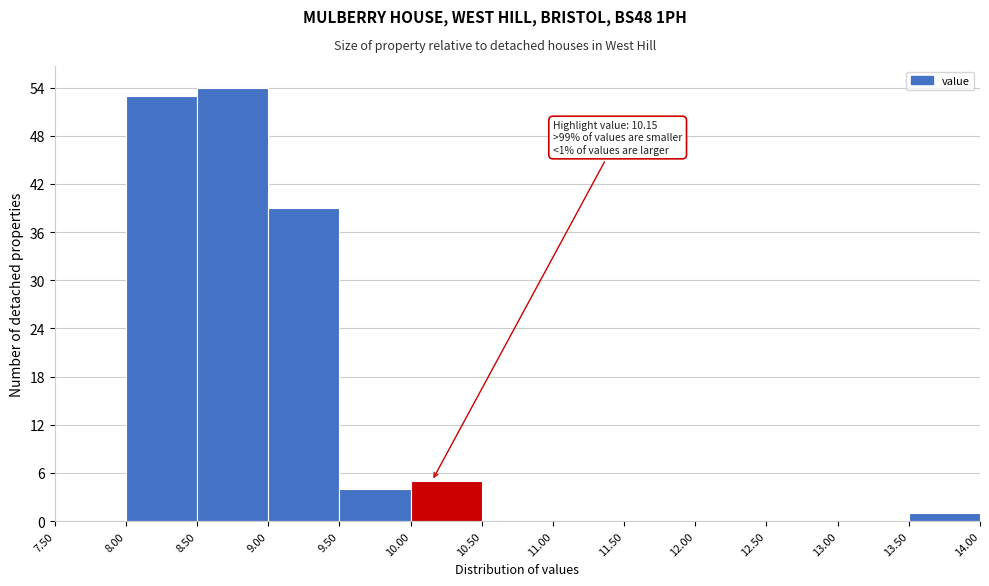

Which range on the x-axis has the tallest bar?

8.50 to 9.00